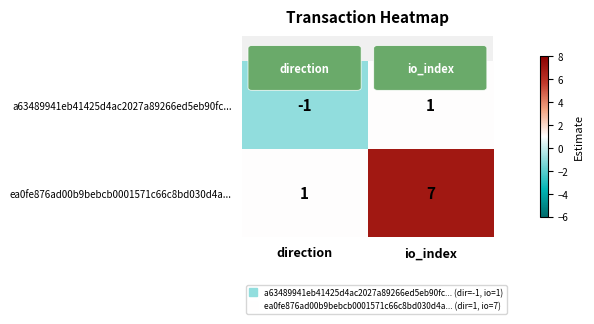

What is the maximum value for ea0fe876ad00b9bebcb0001571c66c8bd030d4a...?

7